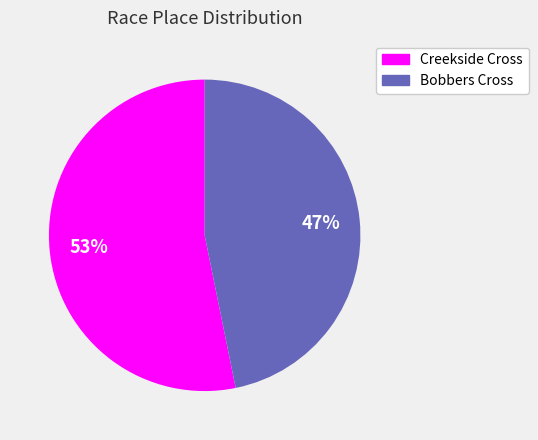

How many segments does this pie chart have?

2